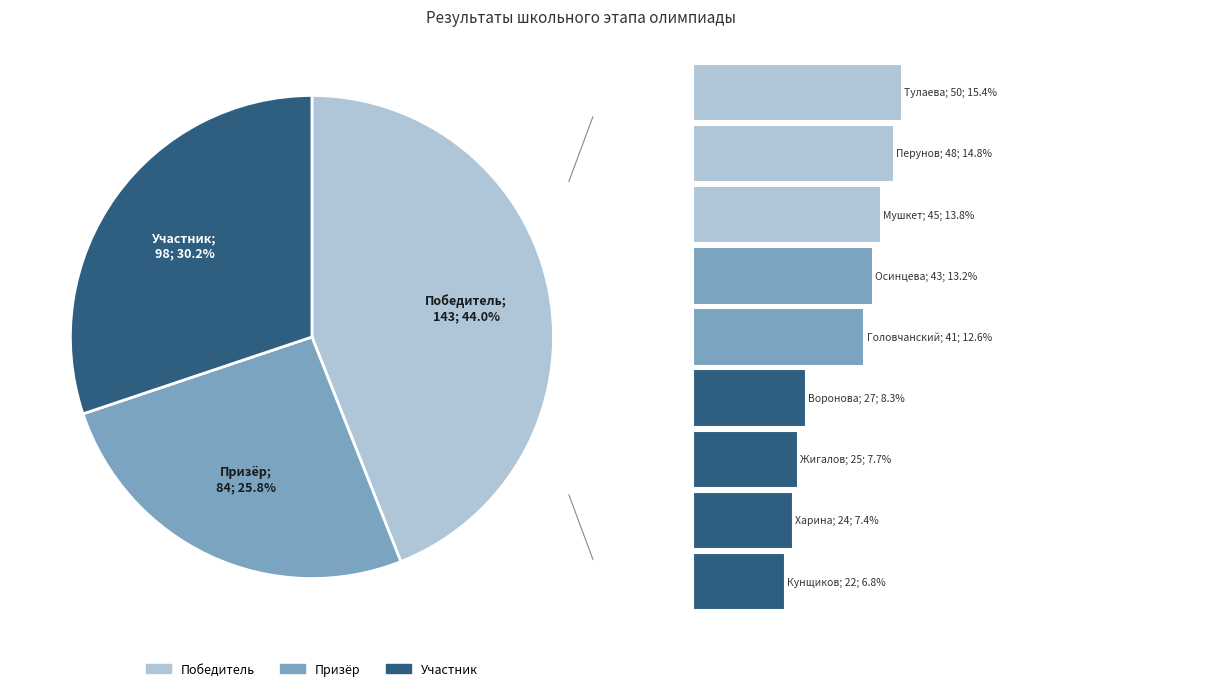

To the nearest percent, what percentage of the pie is Воронова Анастасия Вадимовна?

8%